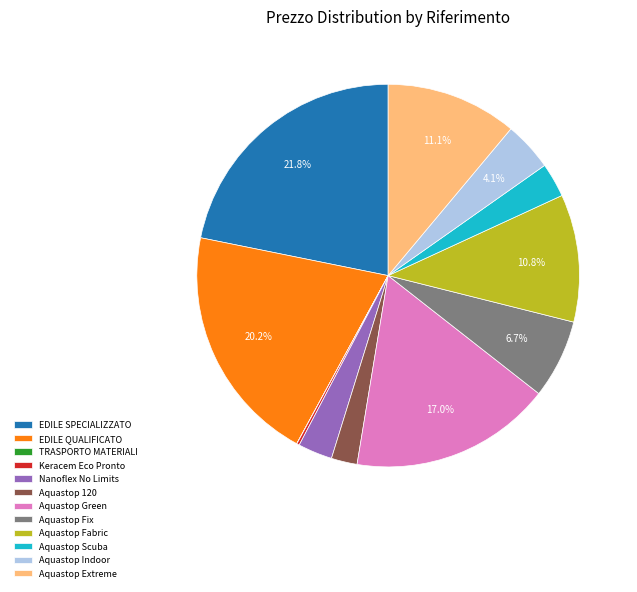

Which category has the biggest portion of the pie?

EDILE SPECIALIZZATO